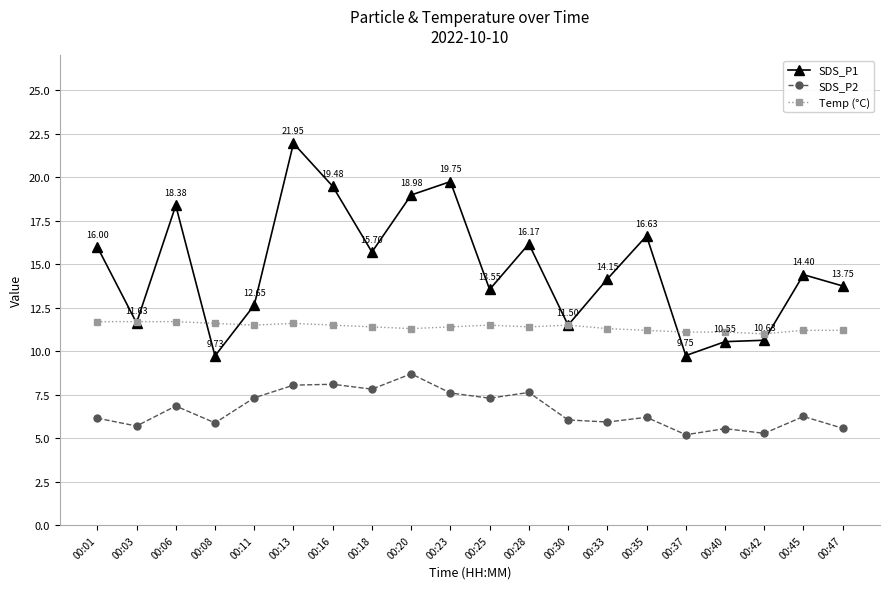

At which category is the sum across all series the highest?

00:13